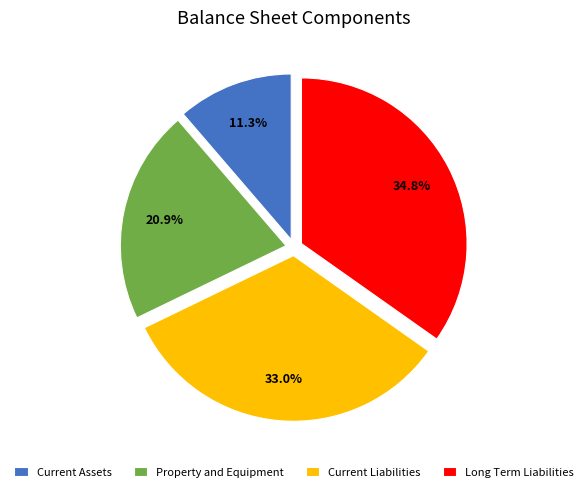

How many slices are in this pie chart?

4